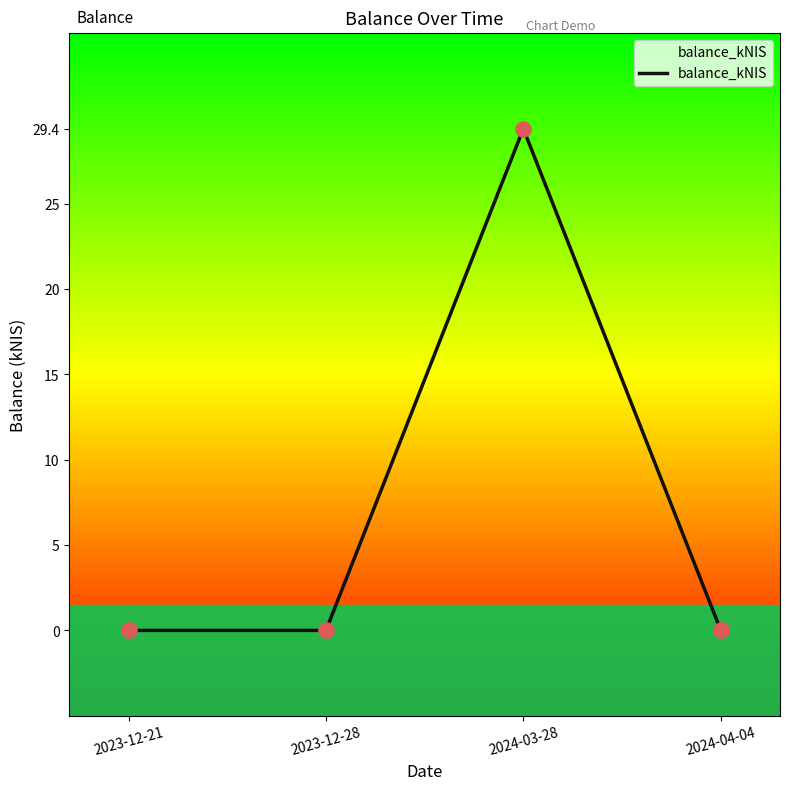

What is the change in value from 2023-12-21 to 2024-03-28?

+29.4